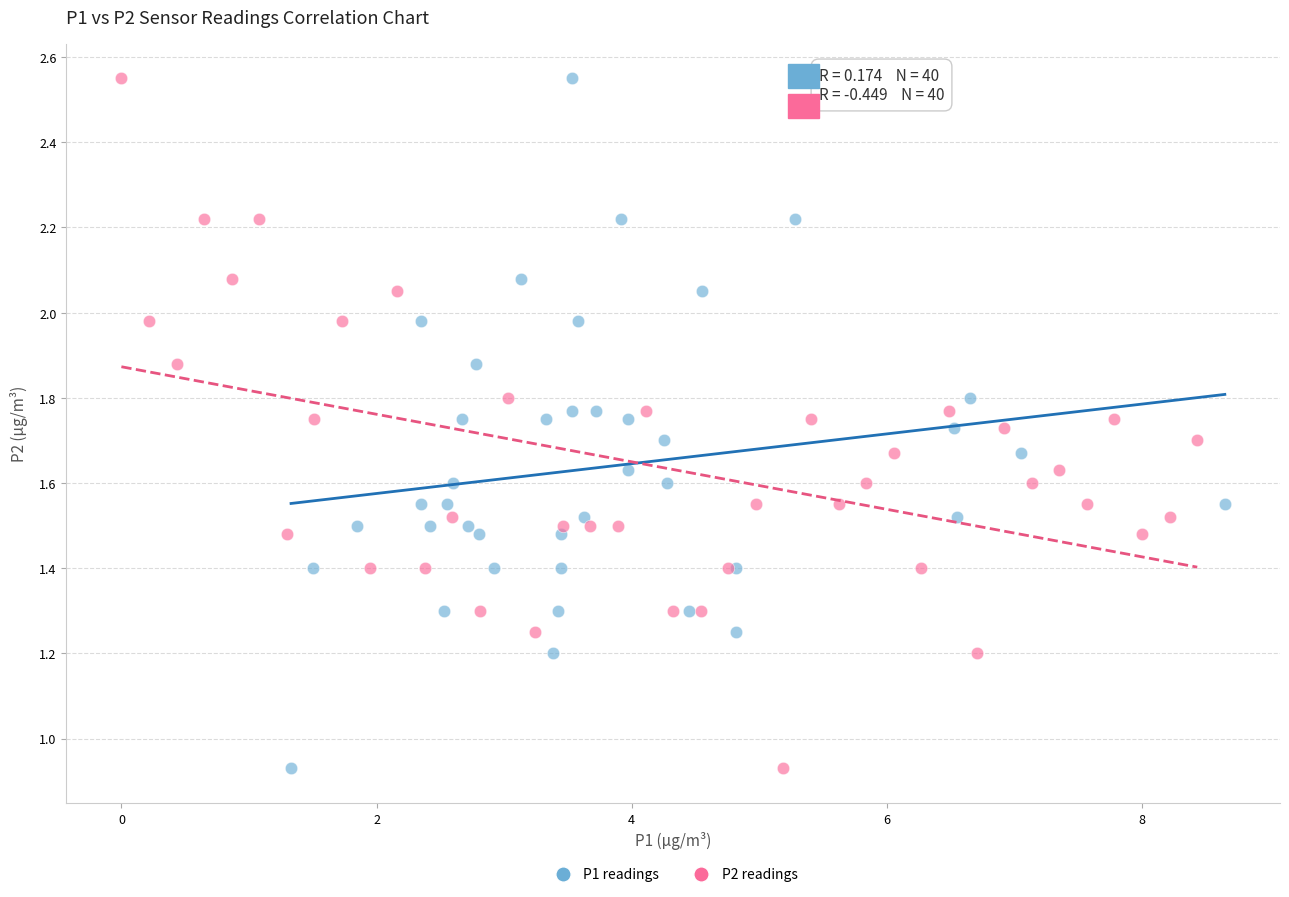

What are all the series names shown in the legend?

P1 readings, P2 readings